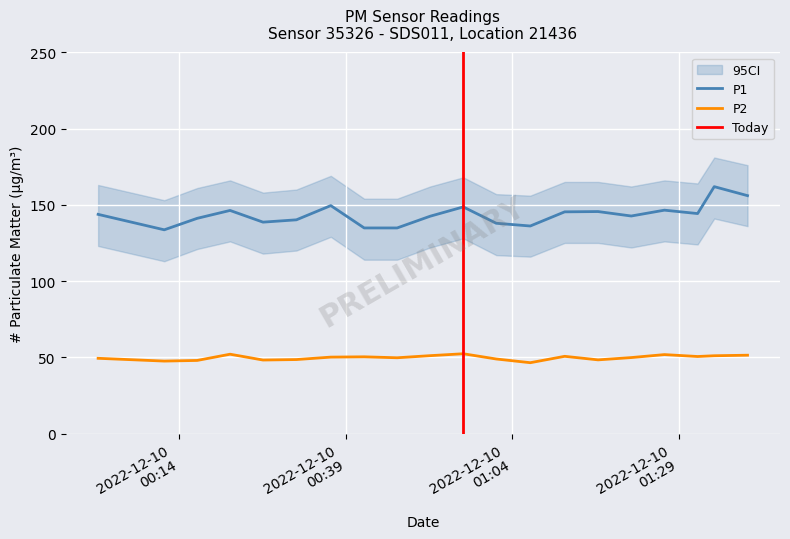

Where does the P2 series first go above 50?

2022-12-10T00:21:37